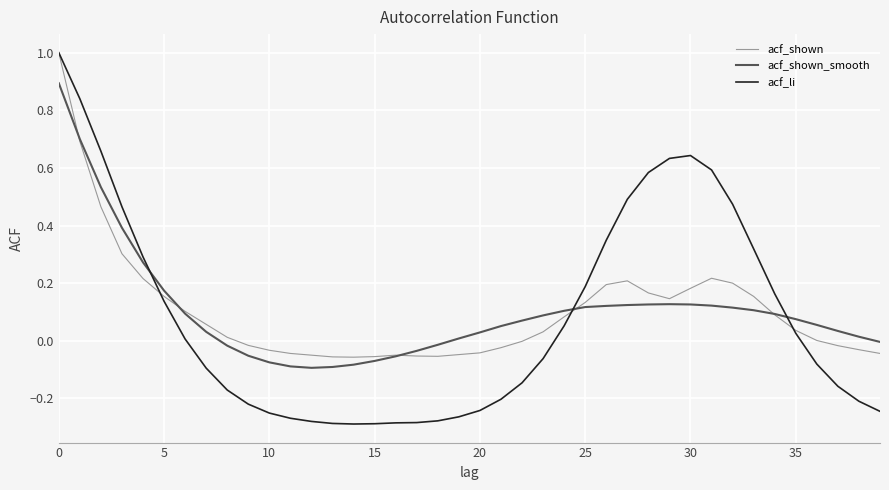

What is the highest value of the acf_li series?

1.0